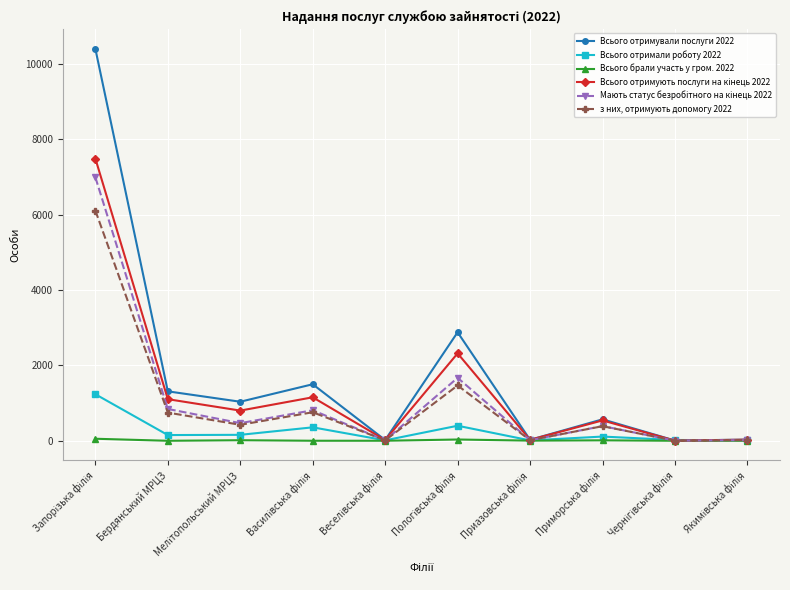

True or false: Всього отримали роботу 2022 has more than 2 points higher than both neighbors.

True